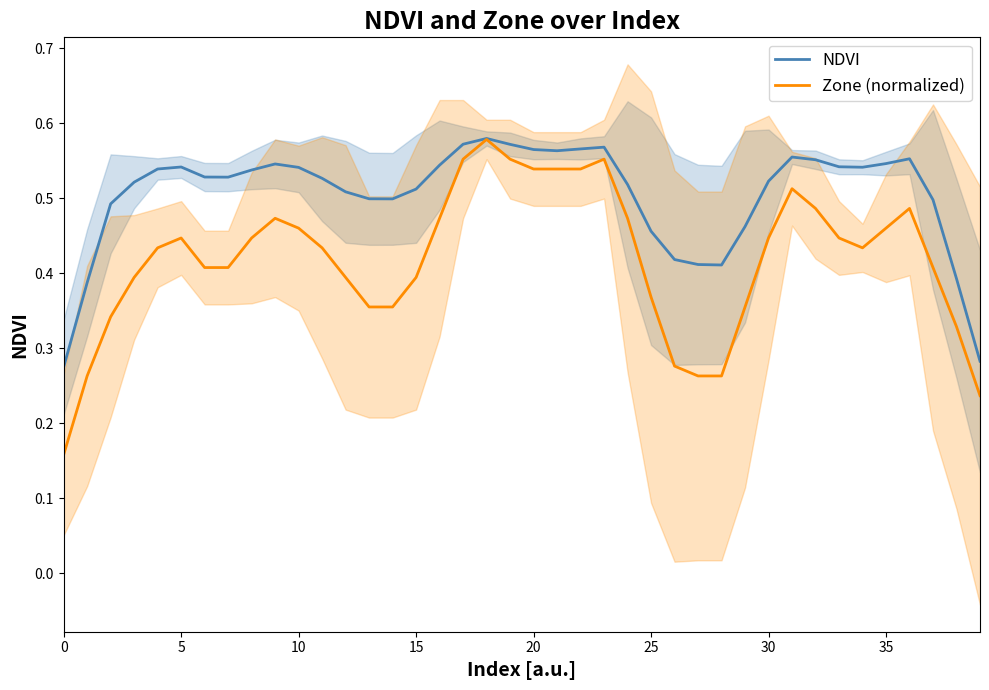

Which has a higher value, 33 or 10?

33